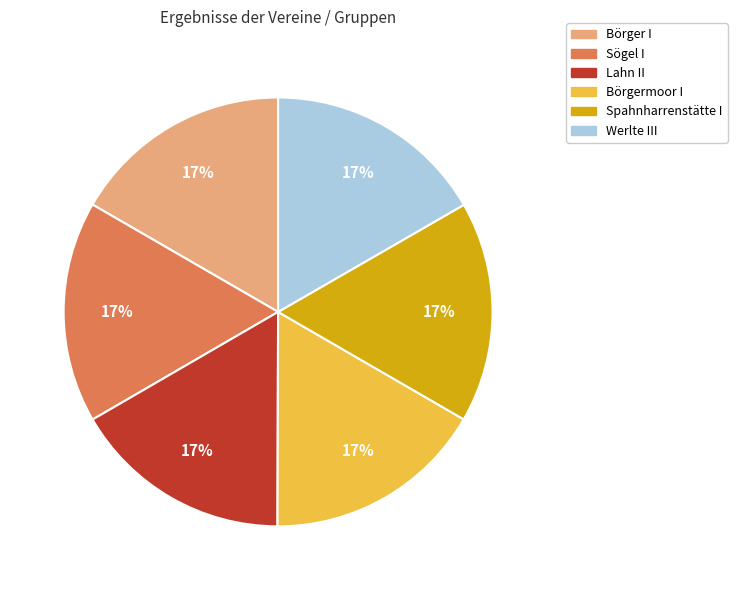

Is there a majority slice in this chart?

No